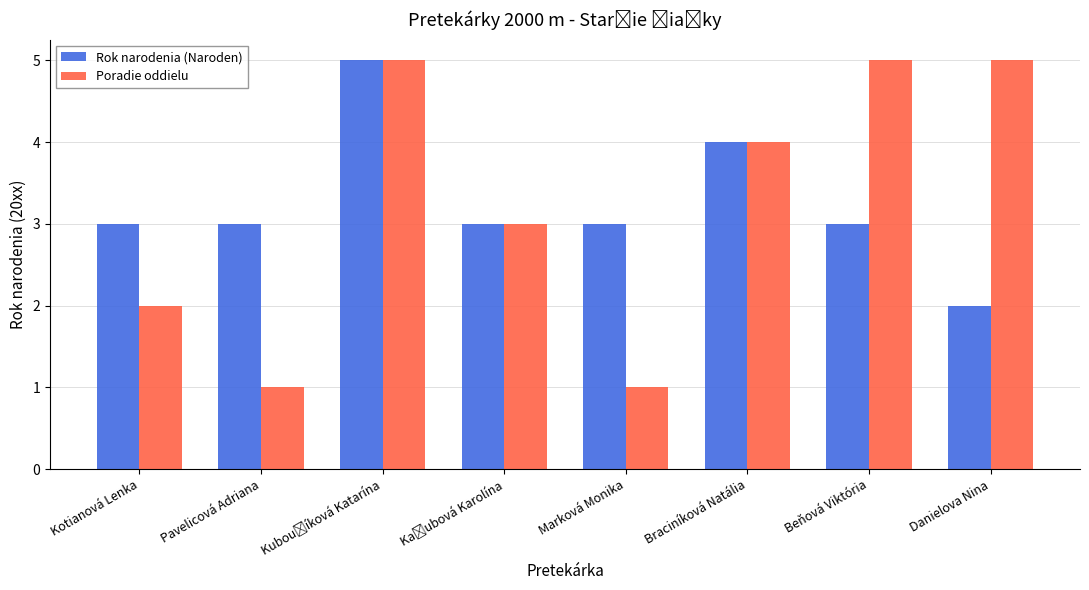

What position from the left is Pavelicová Adriana?

2